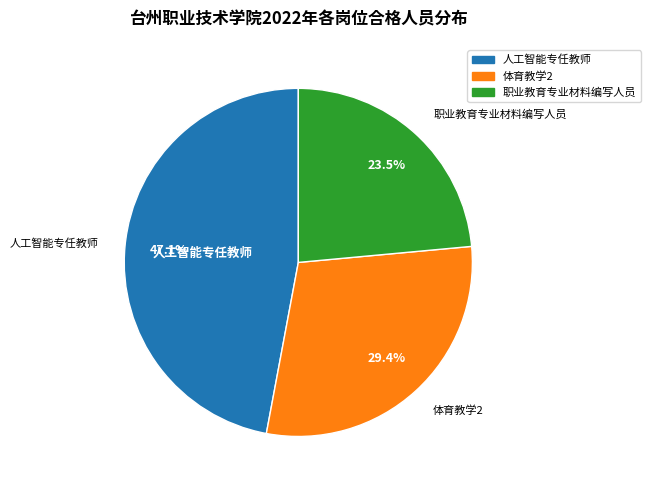

What percentage is the 人工智能专任教师 slice, to the nearest percent?

47%